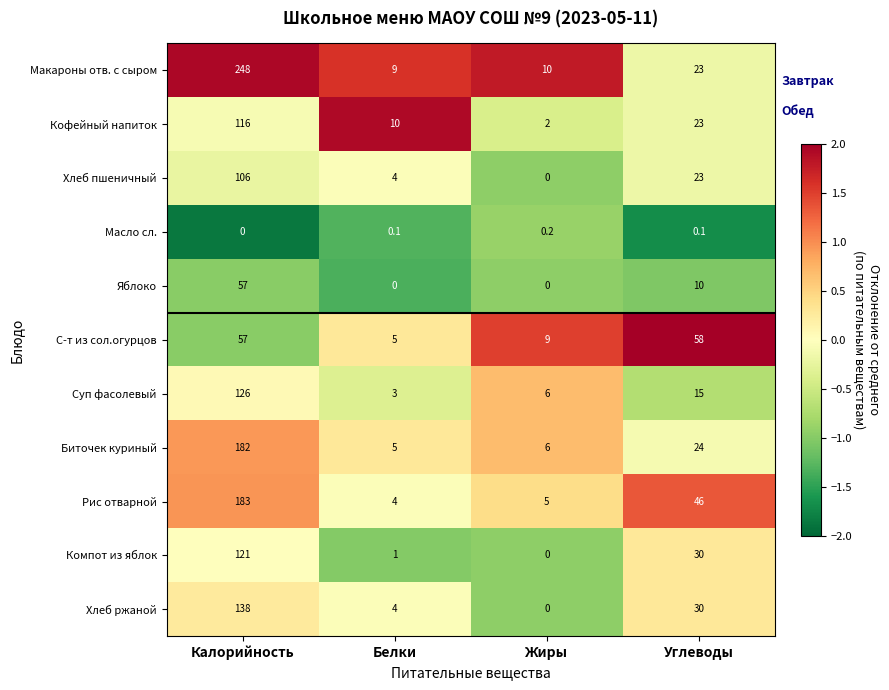

At which label does Компот из яблок reach its minimum?

Жиры